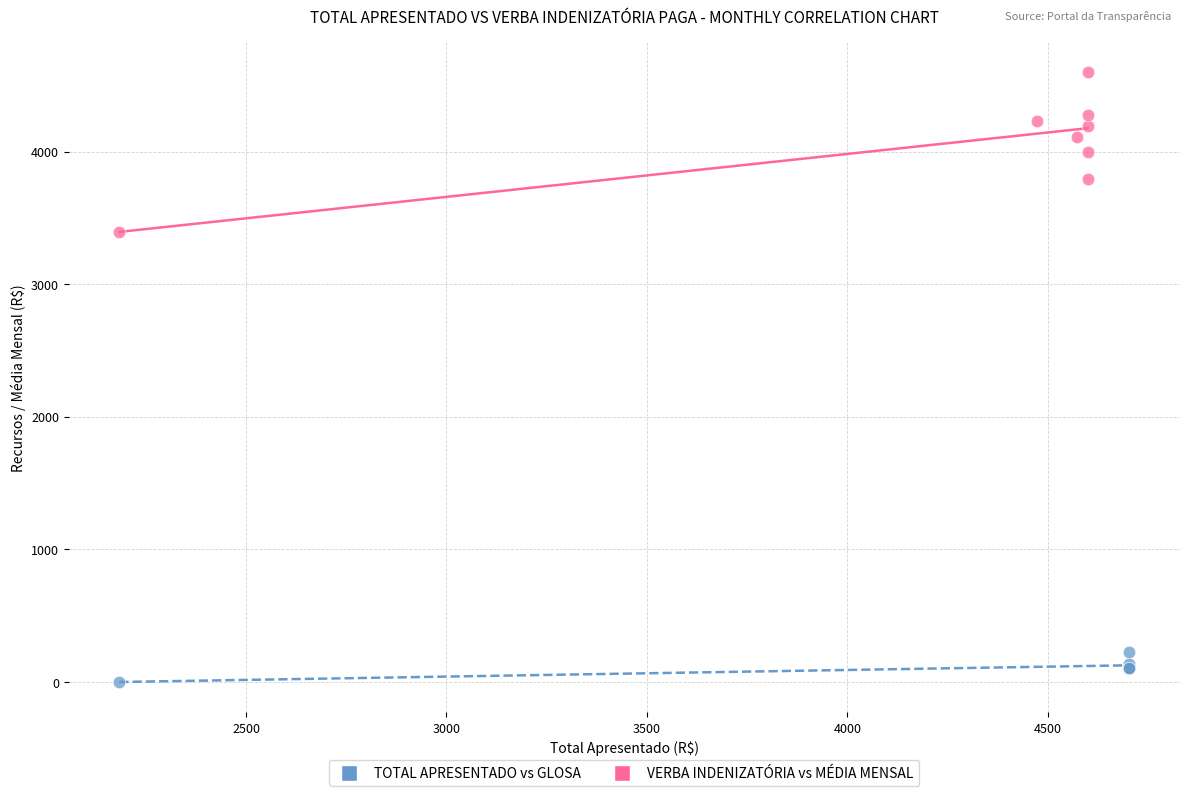

Which series contains the lowest Y value?

TOTAL APRESENTADO vs GLOSA